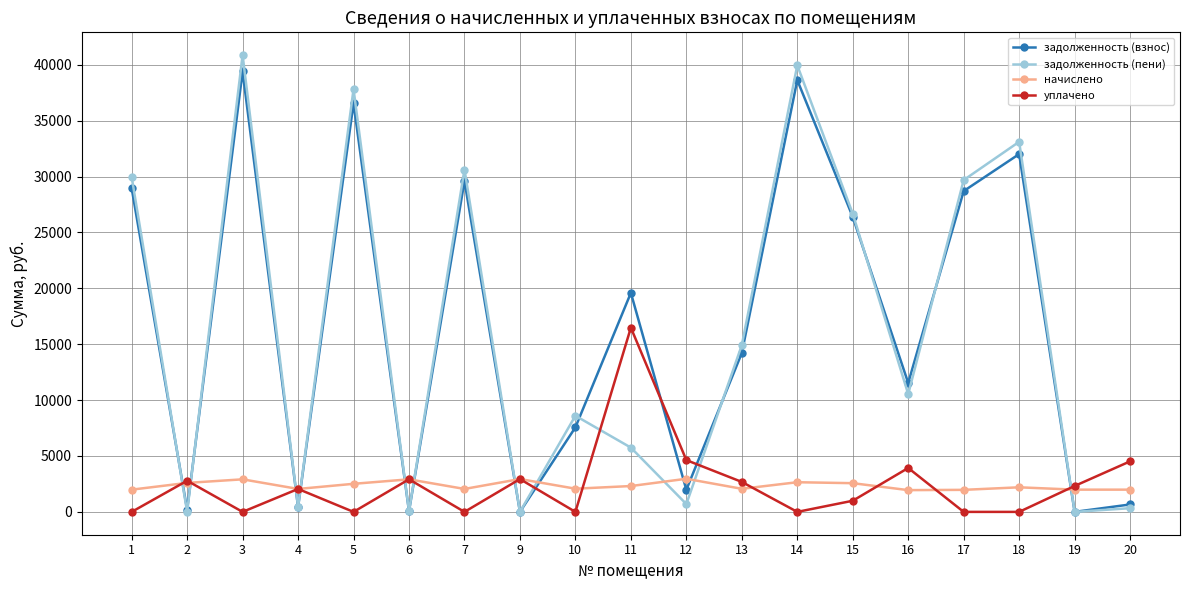

Where does the начислено series first go above 2198?

2